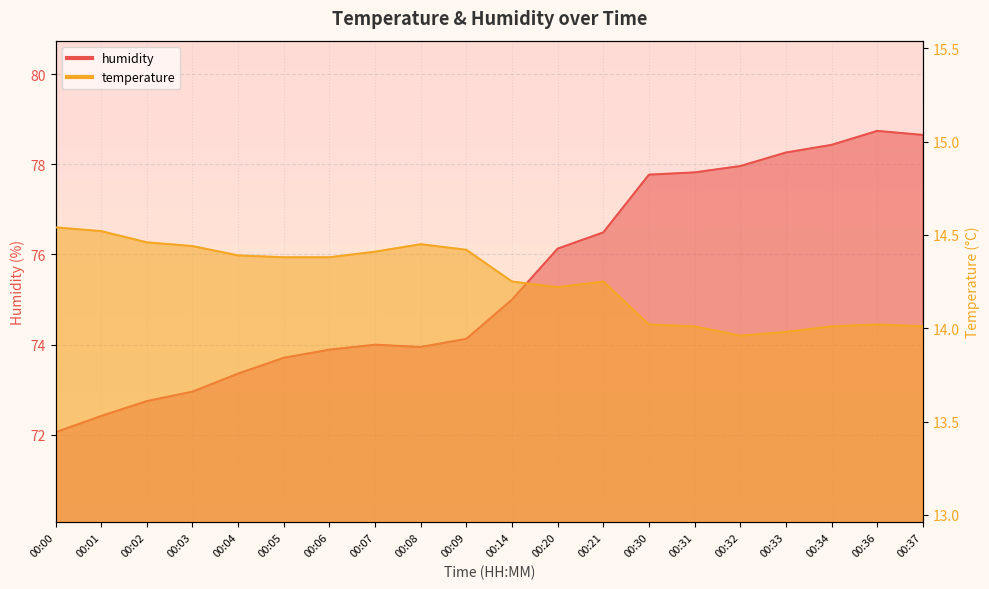

True or false: humidity and temperature cross at least once.

False